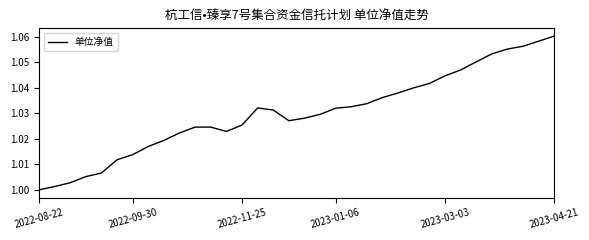

How many lines are shown in the chart?

1